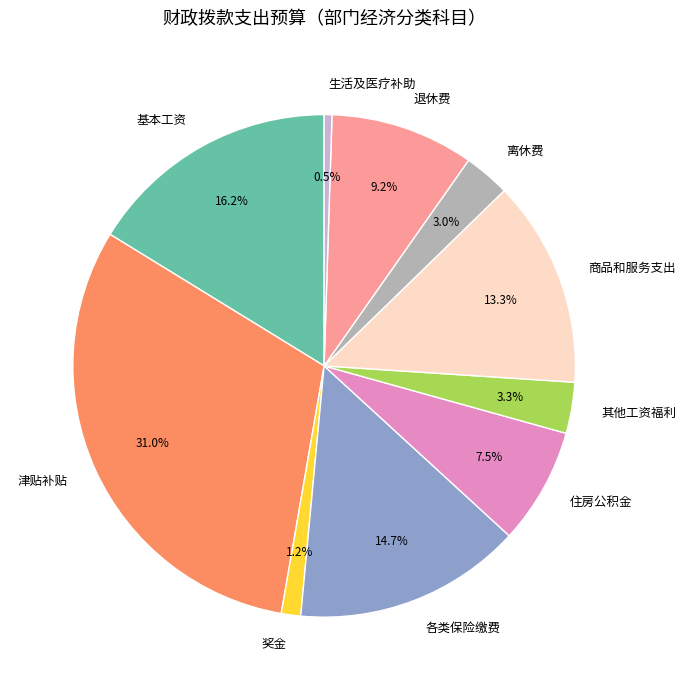

Does 奖金 account for over 50% of the chart?

No